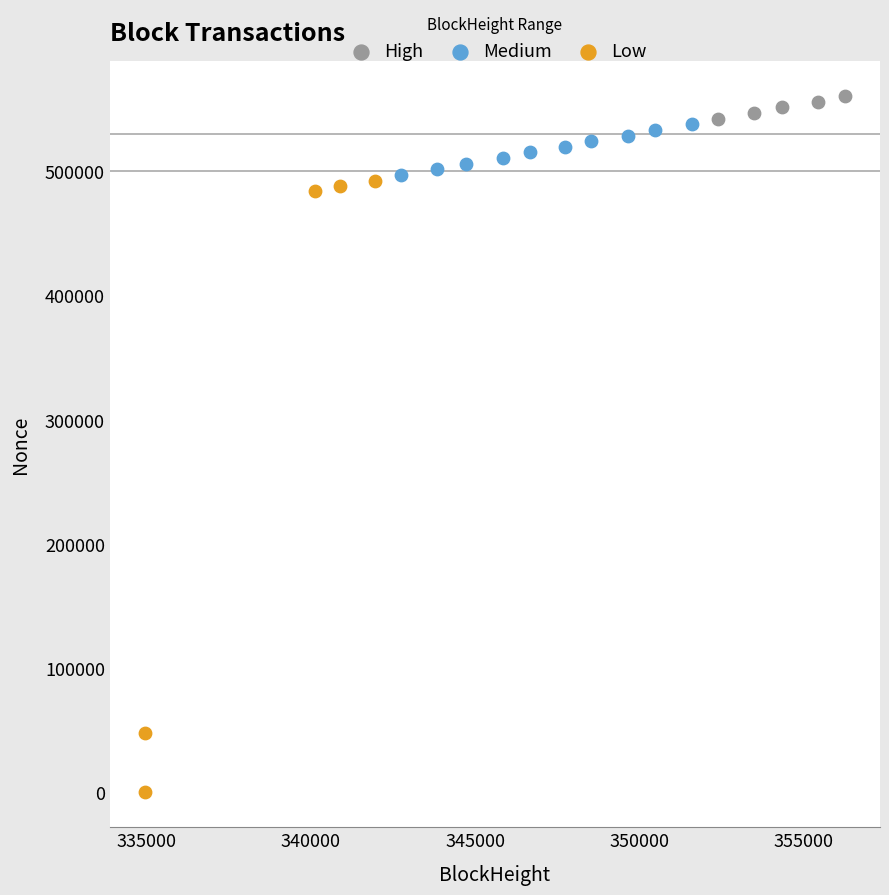

Which series has the widest spread of Y values?

Low